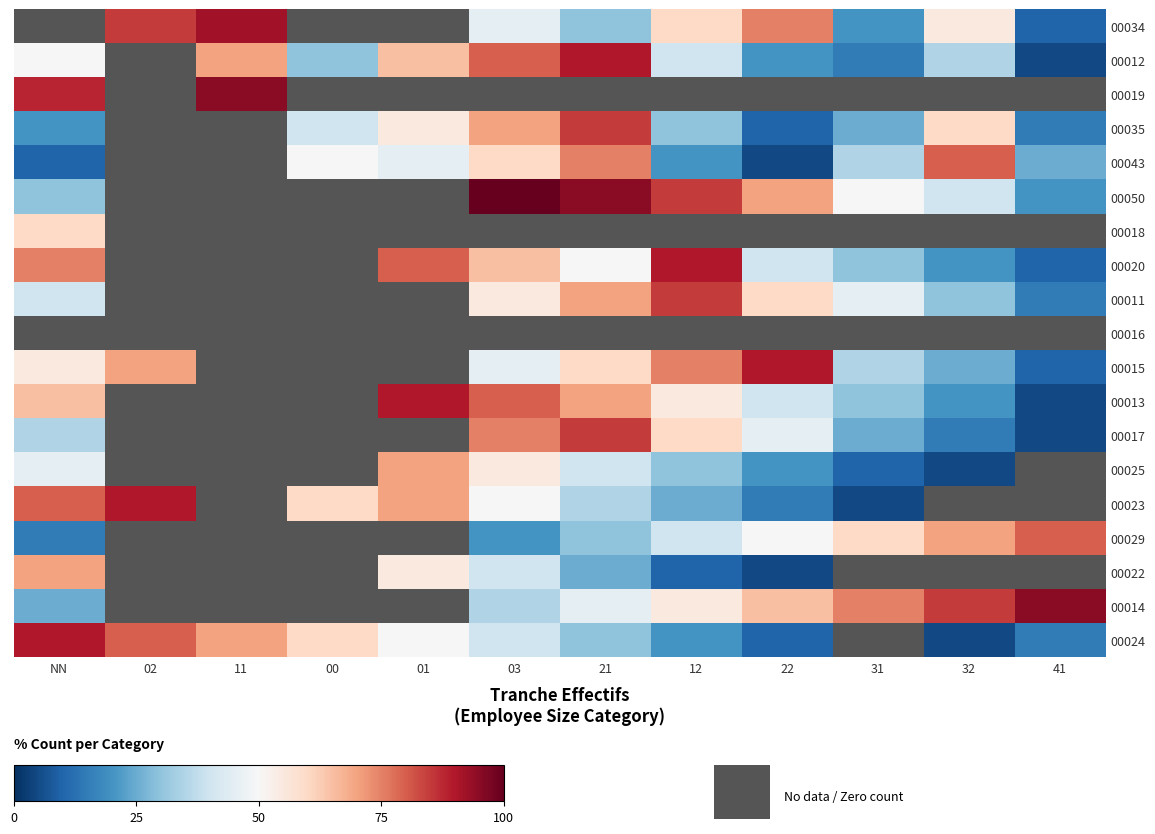

Count the number of categories in the chart.

12